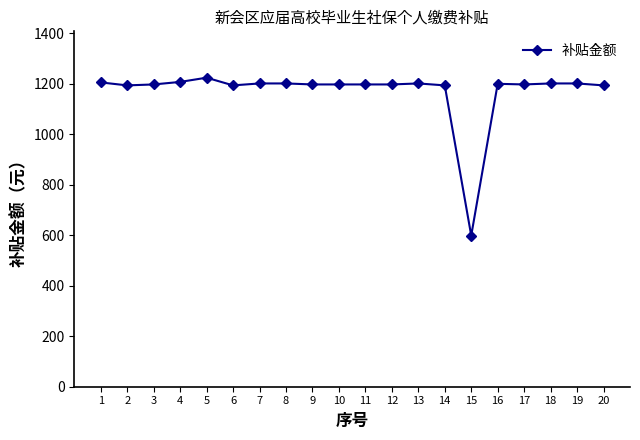

Approximately how many times larger is the value at 5 compared to 14?

1.0